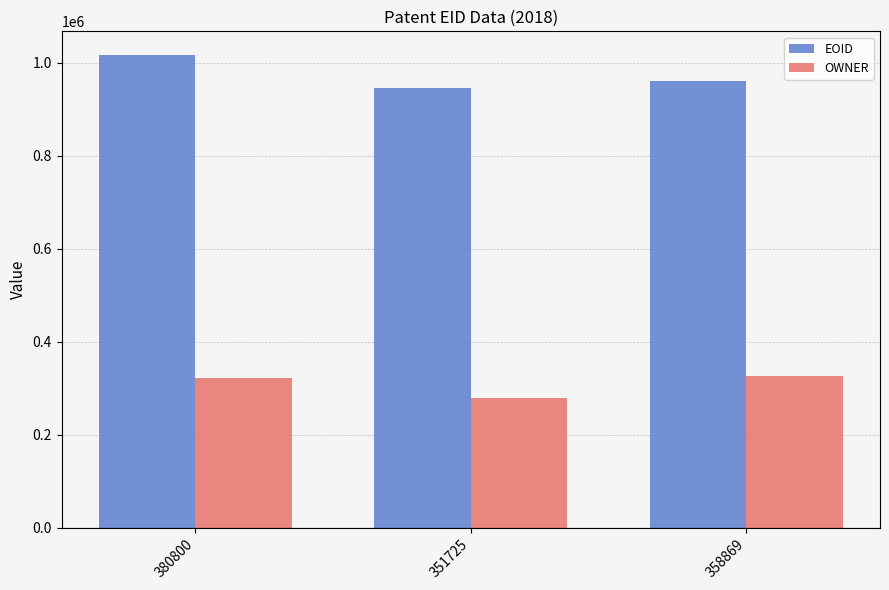

What is the label of the 1st bar from the left?

380800